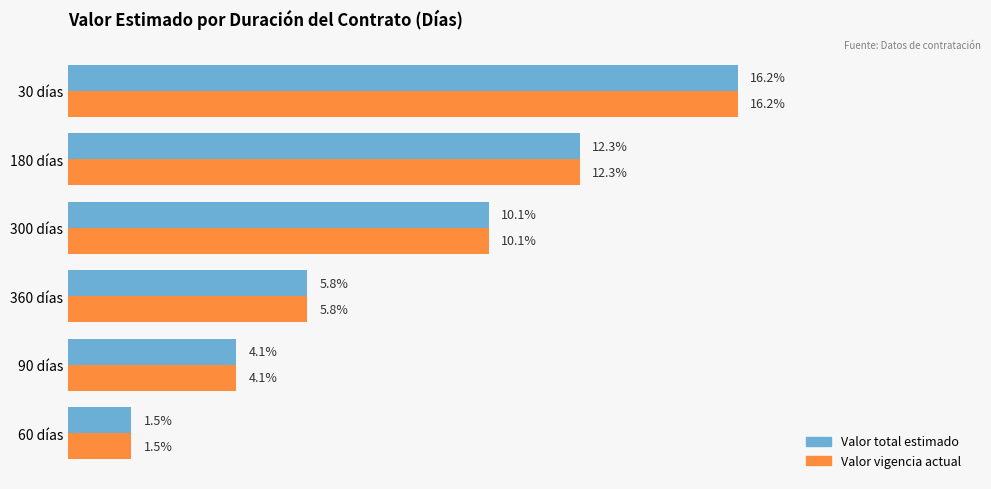

Is the value of Valor total estimado at 30 días greater than the value of Valor vigencia actual at 90 días?

Yes